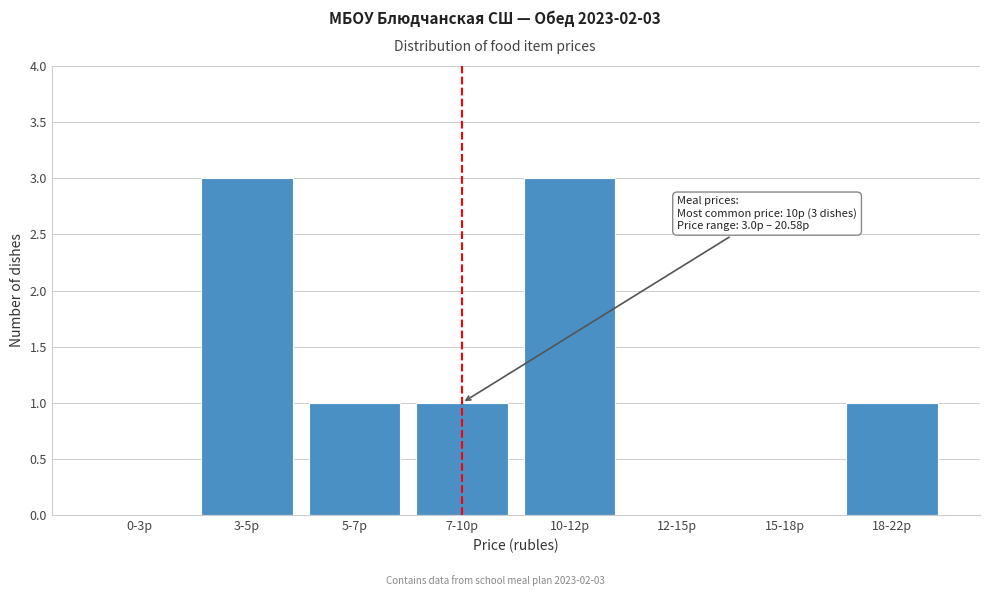

Reading left to right, transcribe all the data shown in this chart.

0-3р=0	3-5р=3	5-7р=1	7-10р=1	10-12р=3	12-15р=0	15-18р=0	18-22р=1